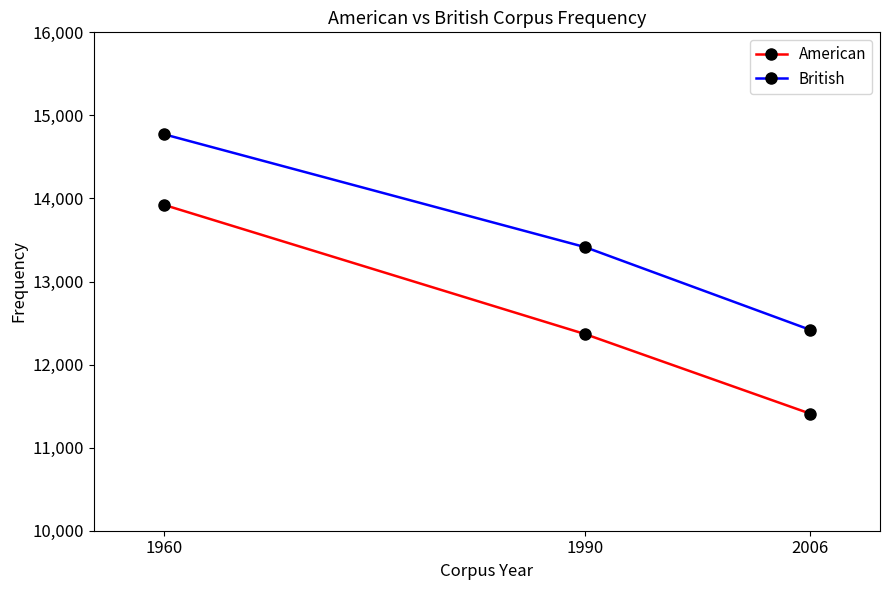

Reading left to right, transcribe all the data shown in this chart.

American: 13923	12367	11411
British: 14773	13414	12420